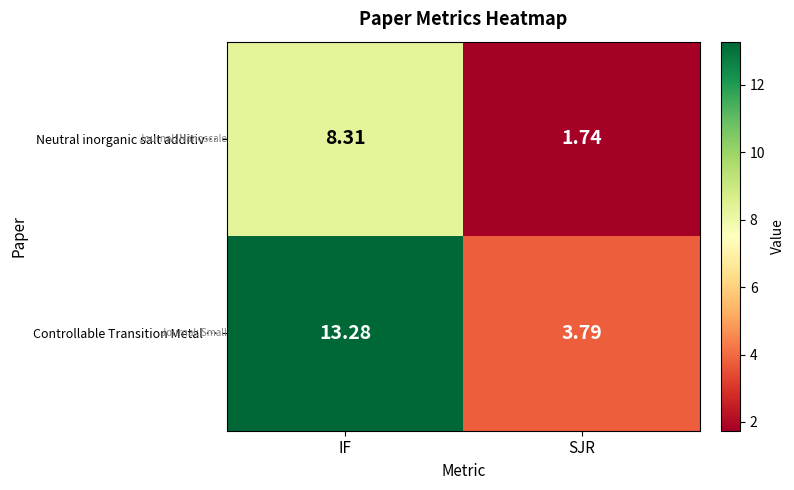

Where does the Controllable Transition Metal … series first go above 13?

IF